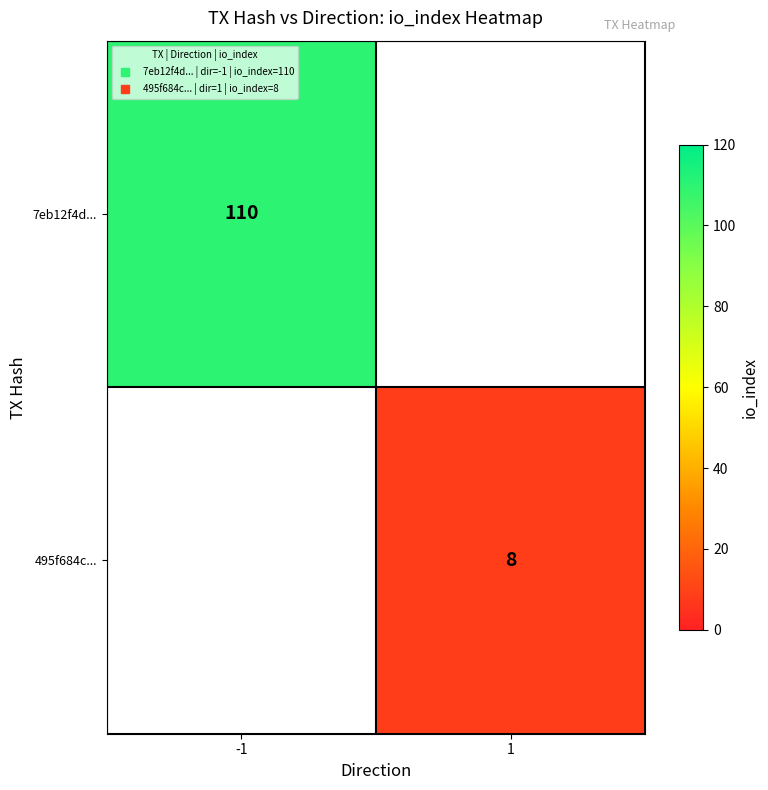

Rank the categories by 495f684c... value from lowest to highest.

-1, 1